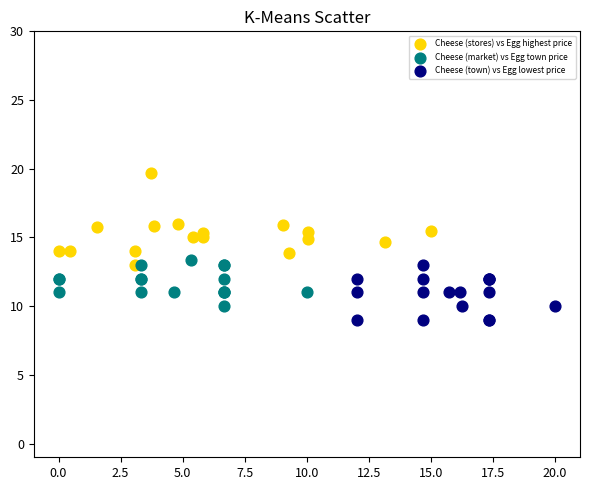

Which series contains the lowest Y value?

Cheese (town) vs Egg lowest price